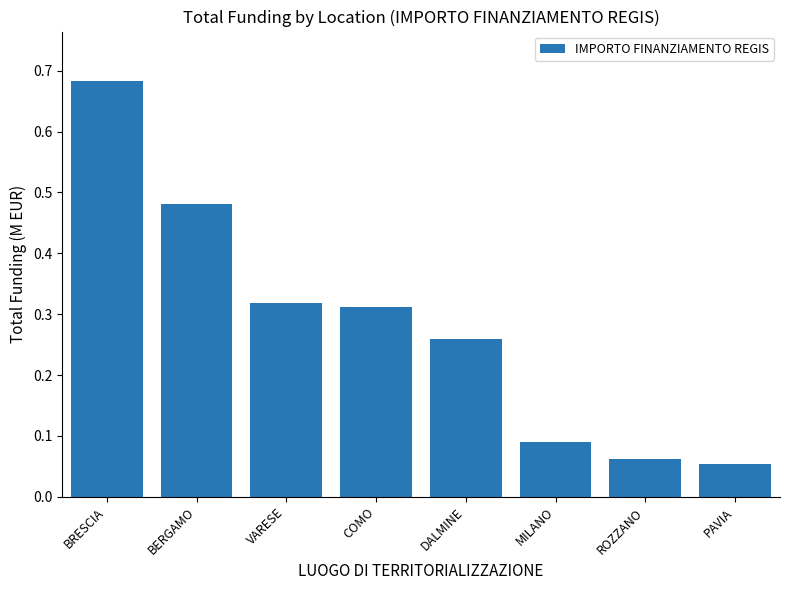

Rank the categories by value from highest to lowest.

BRESCIA, BERGAMO, VARESE, COMO, DALMINE, MILANO, ROZZANO, PAVIA